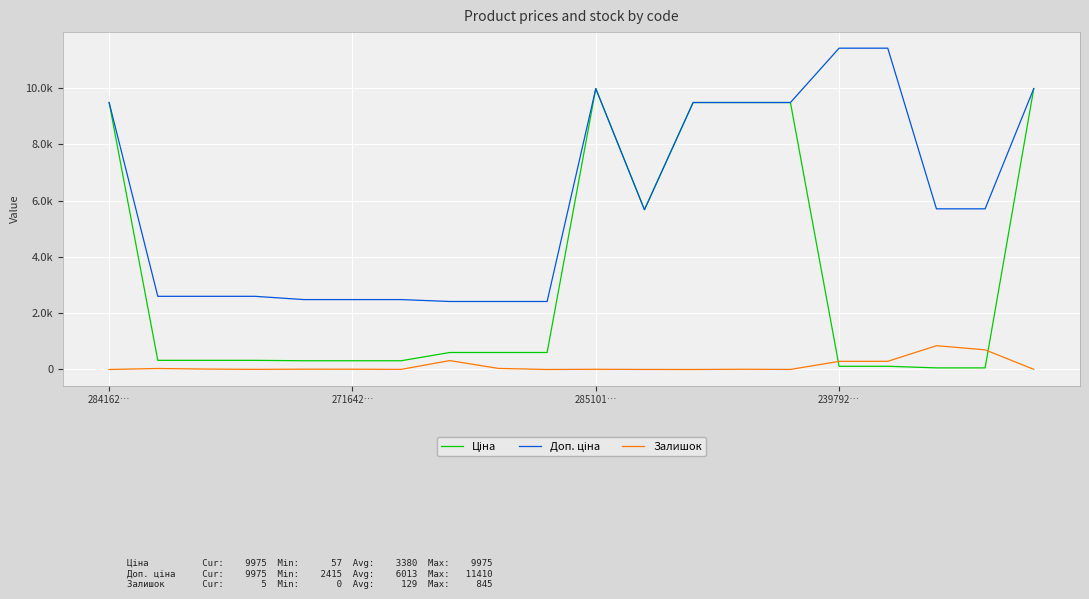

How many interior local peaks does the Залишок series have?

6